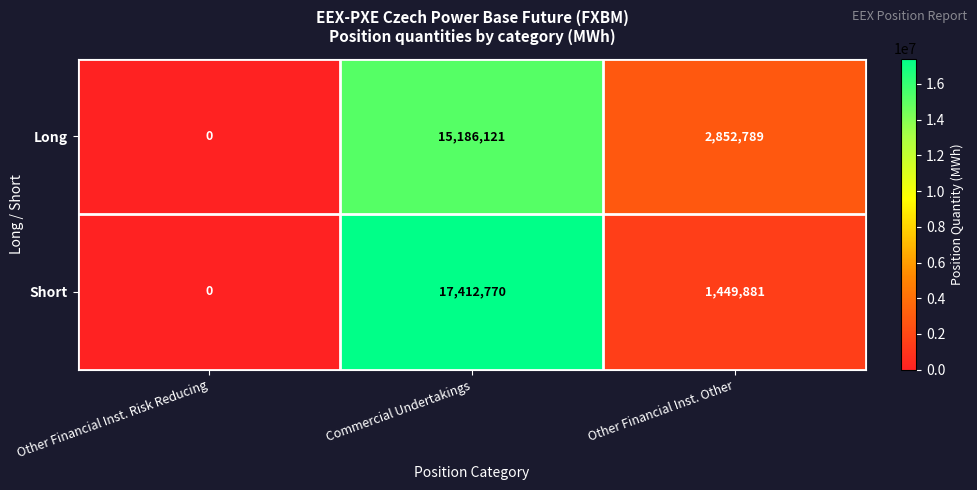

Which series has the largest range (max minus min)?

Short